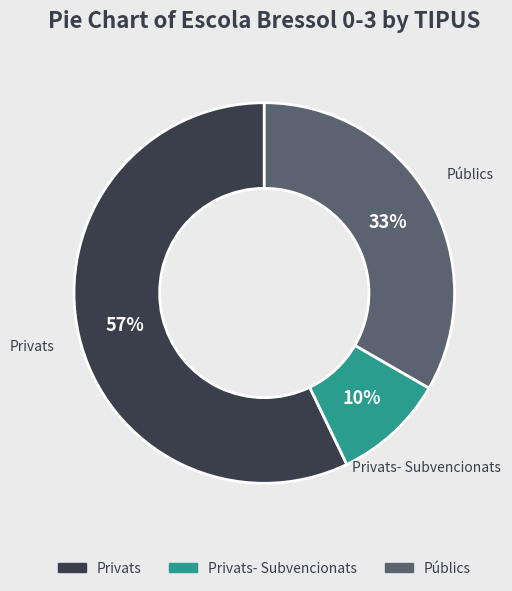

Does any single category account for the majority?

Yes